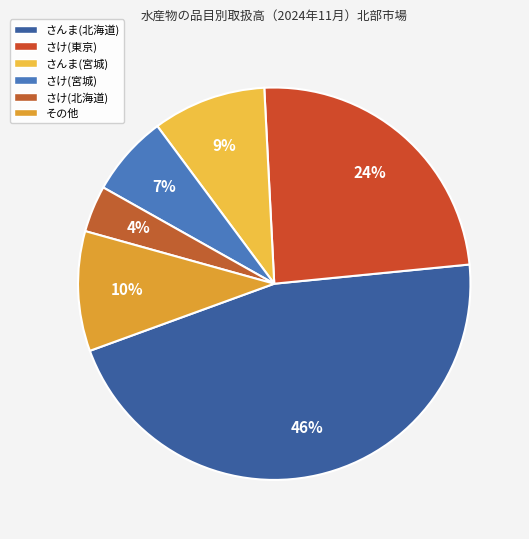

Rank the categories by value from lowest to highest.

さけ(北海道), さけ(宮城), さんま(宮城), その他, さけ(東京), さんま(北海道)